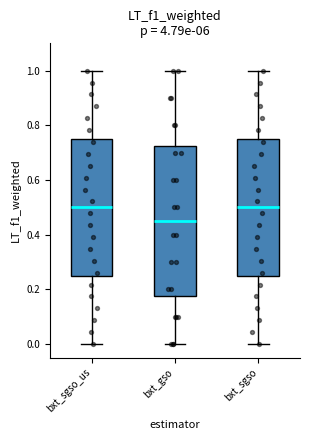

Reading left to right, read every box against the y-axis: the position of its median line, the range the box covers, and the ends of its whiskers. The values are not printed on the chart, so give them approximately, as read against the axis.

bxt_sgso_us: median 0.50, box 0.26 to 0.76, whiskers 0.00 to 1.00
bxt_gso: median 0.46, box 0.18 to 0.72, whiskers 0.00 to 1.00
bxt_sgso: median 0.50, box 0.26 to 0.76, whiskers 0.00 to 1.00